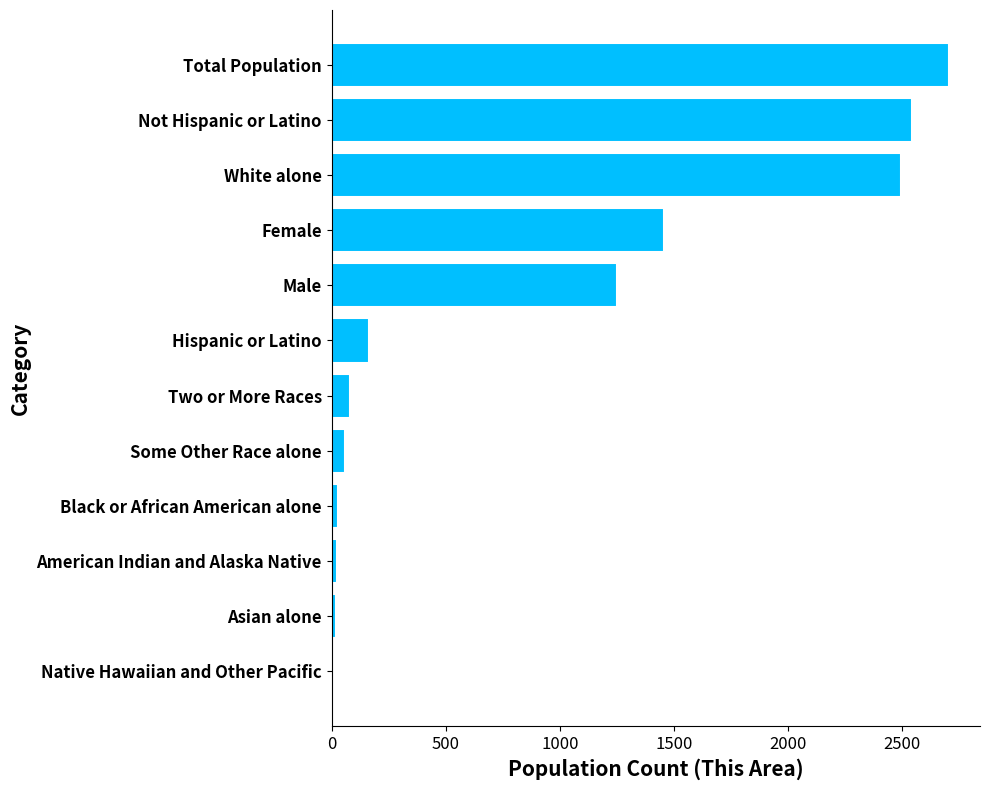

The value at White alone is 3635. True or false?

False